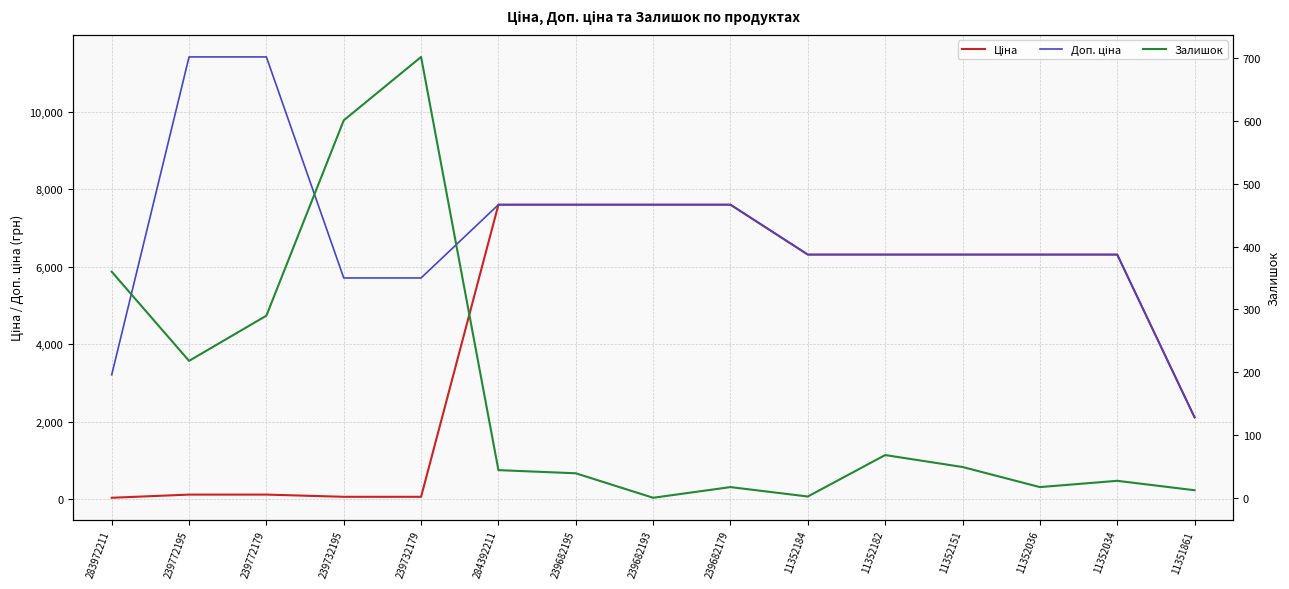

Reading left to right, extract all data points from this chart.

Ціна: 32.0	114.1	114.1	57.0	57.0	7596.5	7596.5	7596.5	7596.5	6308.8	6308.8	6308.8	6308.8	6308.8	2108.4
Доп. ціна: 3205.0	11410.0	11410.0	5705.0	5705.0	7596.5	7596.5	7596.5	7596.5	6308.8	6308.8	6308.8	6308.8	6308.8	2108.0
Залишок: 360.0	218.0	290.0	601.0	702.0	44.0	39.0	0.0	17.0	2.0	68.0	49.0	17.0	27.0	12.0